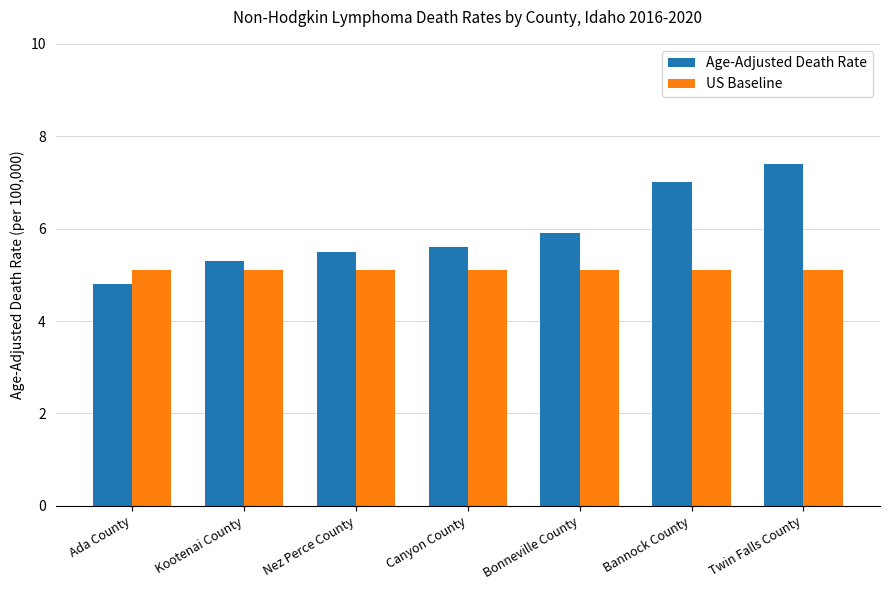

The Age-Adjusted Death Rate series shows 2.7 at Ada County. True or false?

False